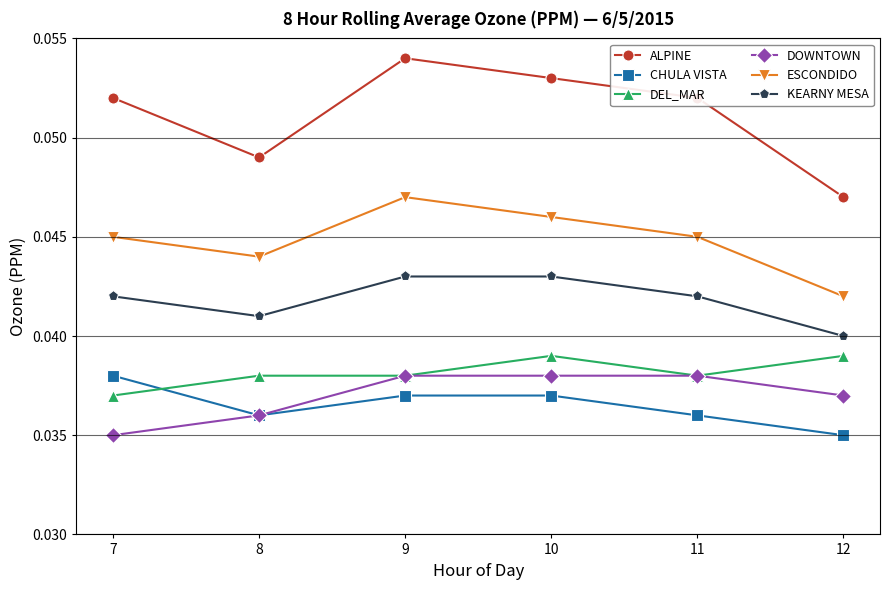

True or false: CHULA VISTA and ESCONDIDO intersect in this chart.

False